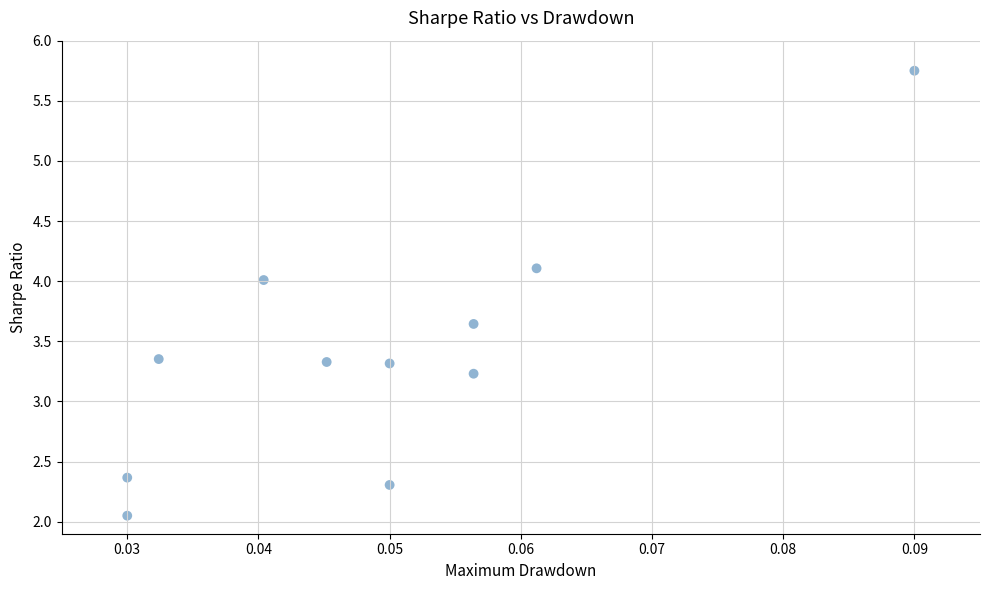

What is the range of Y values (max minus min)?

3.7